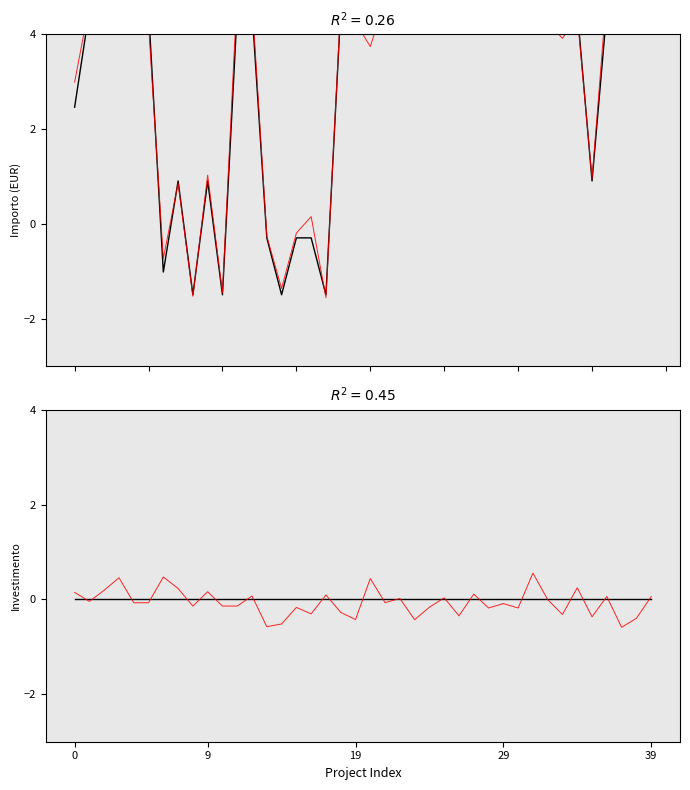

Between 20 and 37, which series saw the biggest shift?

IMPORTO FINANZIAMENTO REGIS (measured)